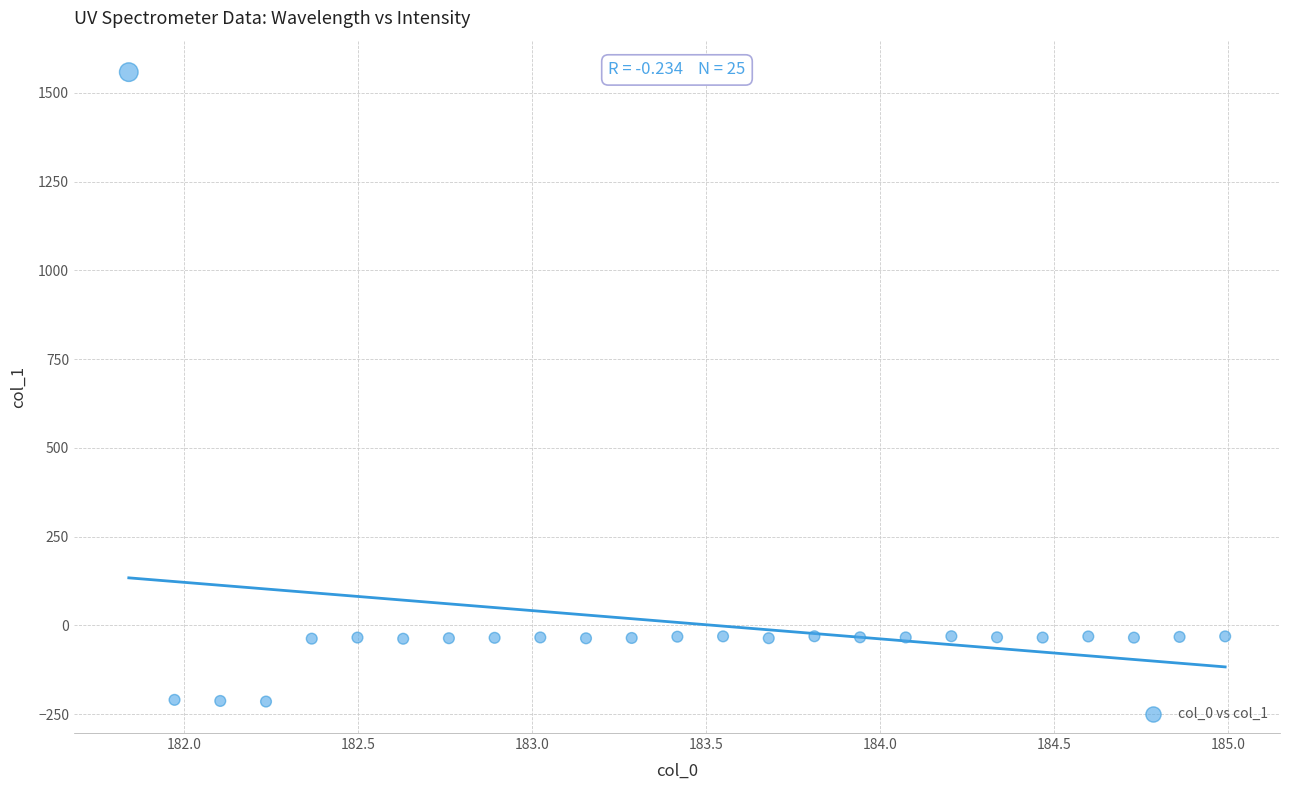

What is the range of Y values (max minus min)?

1773.4